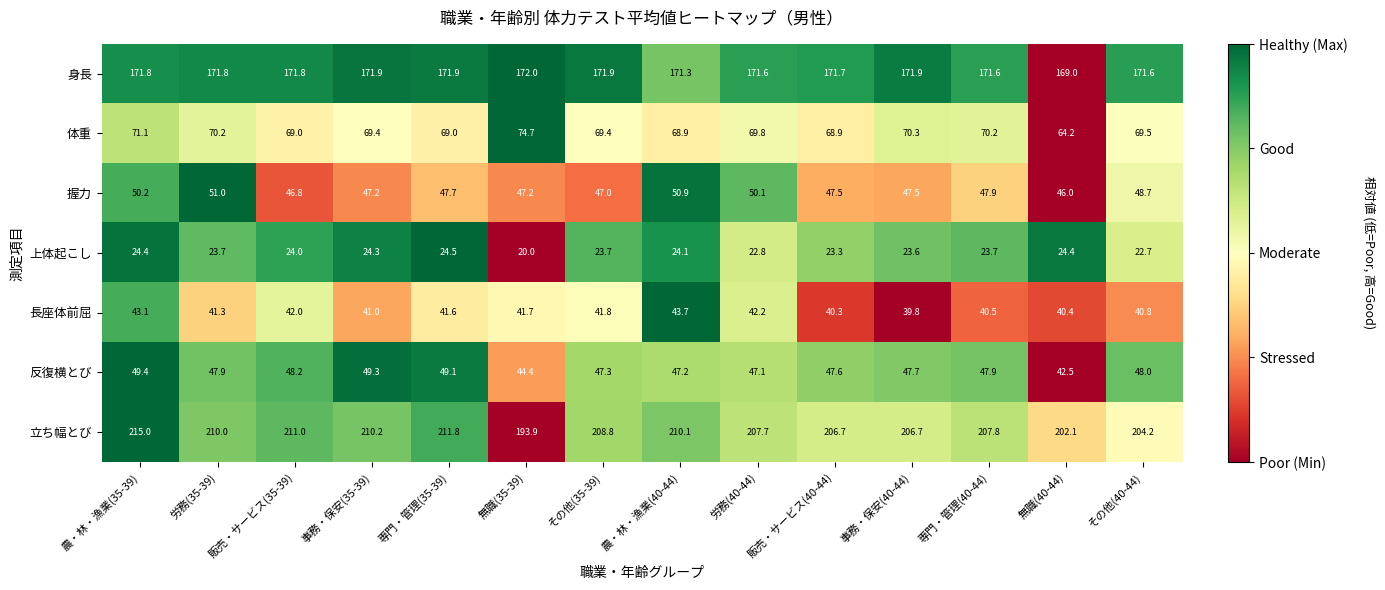

What is the difference between the maximum and second lowest values in the 体重 series?

5.8